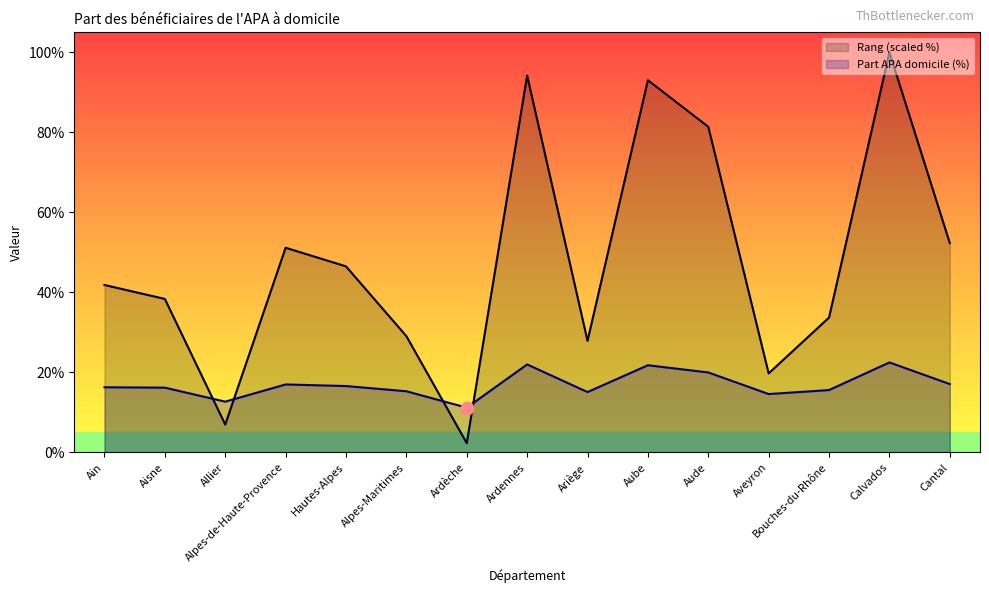

What is the total value across all series at Ariège?

43.0